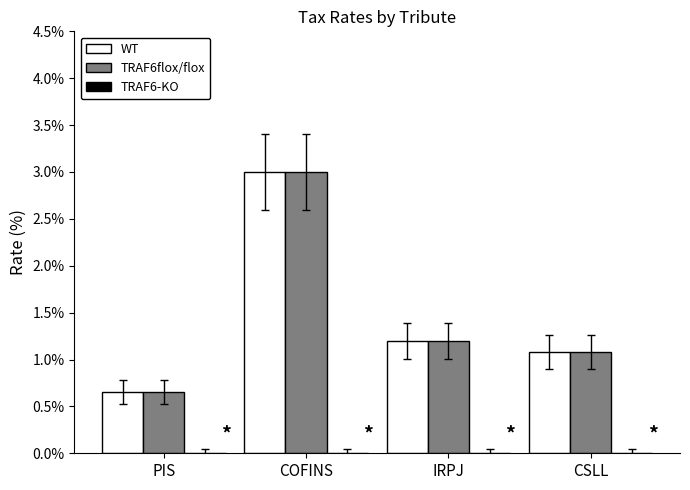

List the series in order of their peak value, highest first.

WT, TRAF6flox/flox, TRAF6-KO